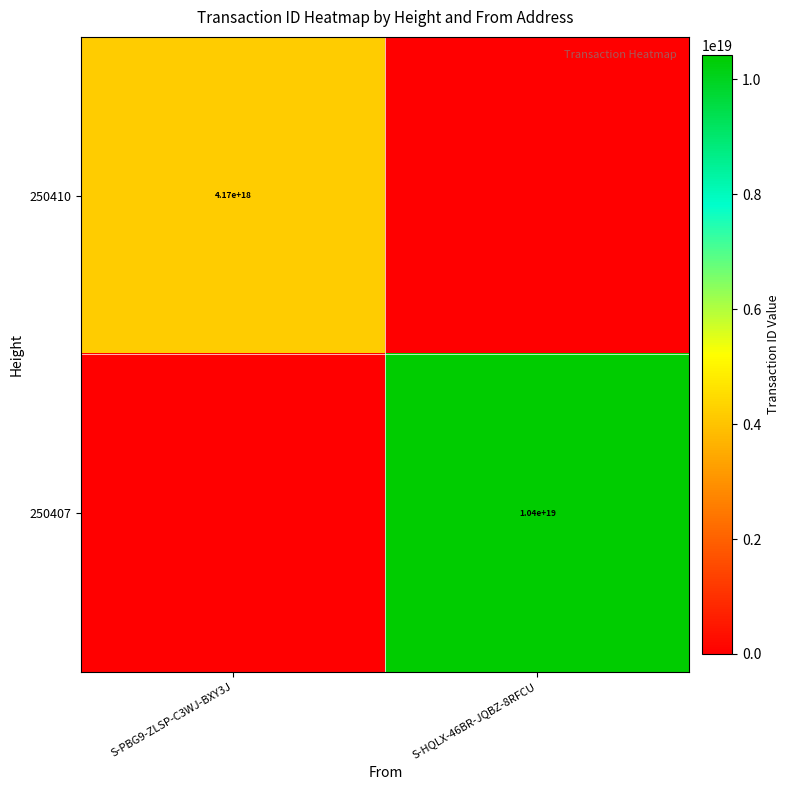

The value of 250407 at S-HQLX-46BR-JQBZ-8RFCU is 10400000000000000000. True or false?

True